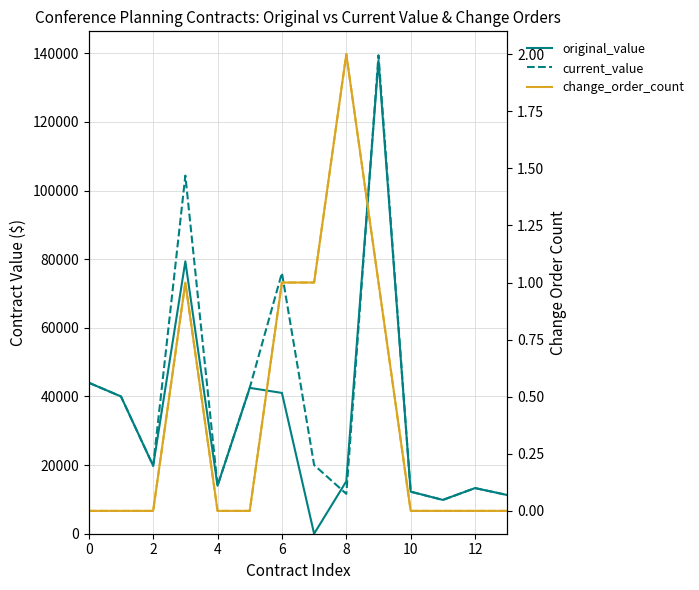

Which has a higher value, 12 or 10?

12